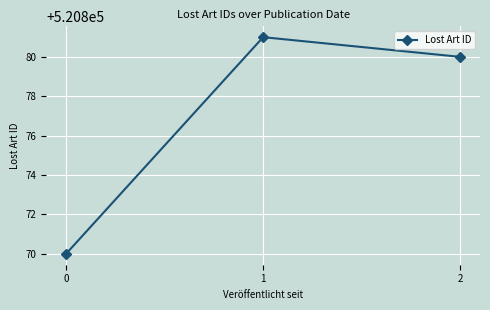

The value at 1 is 292430. True or false?

False